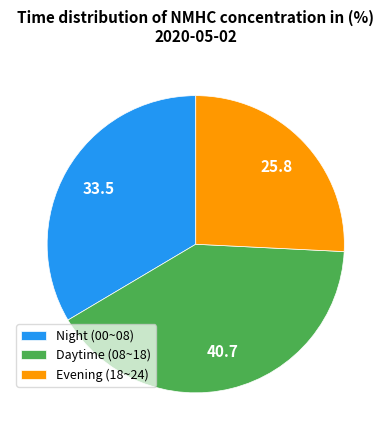

Count the number of slices in the pie.

3